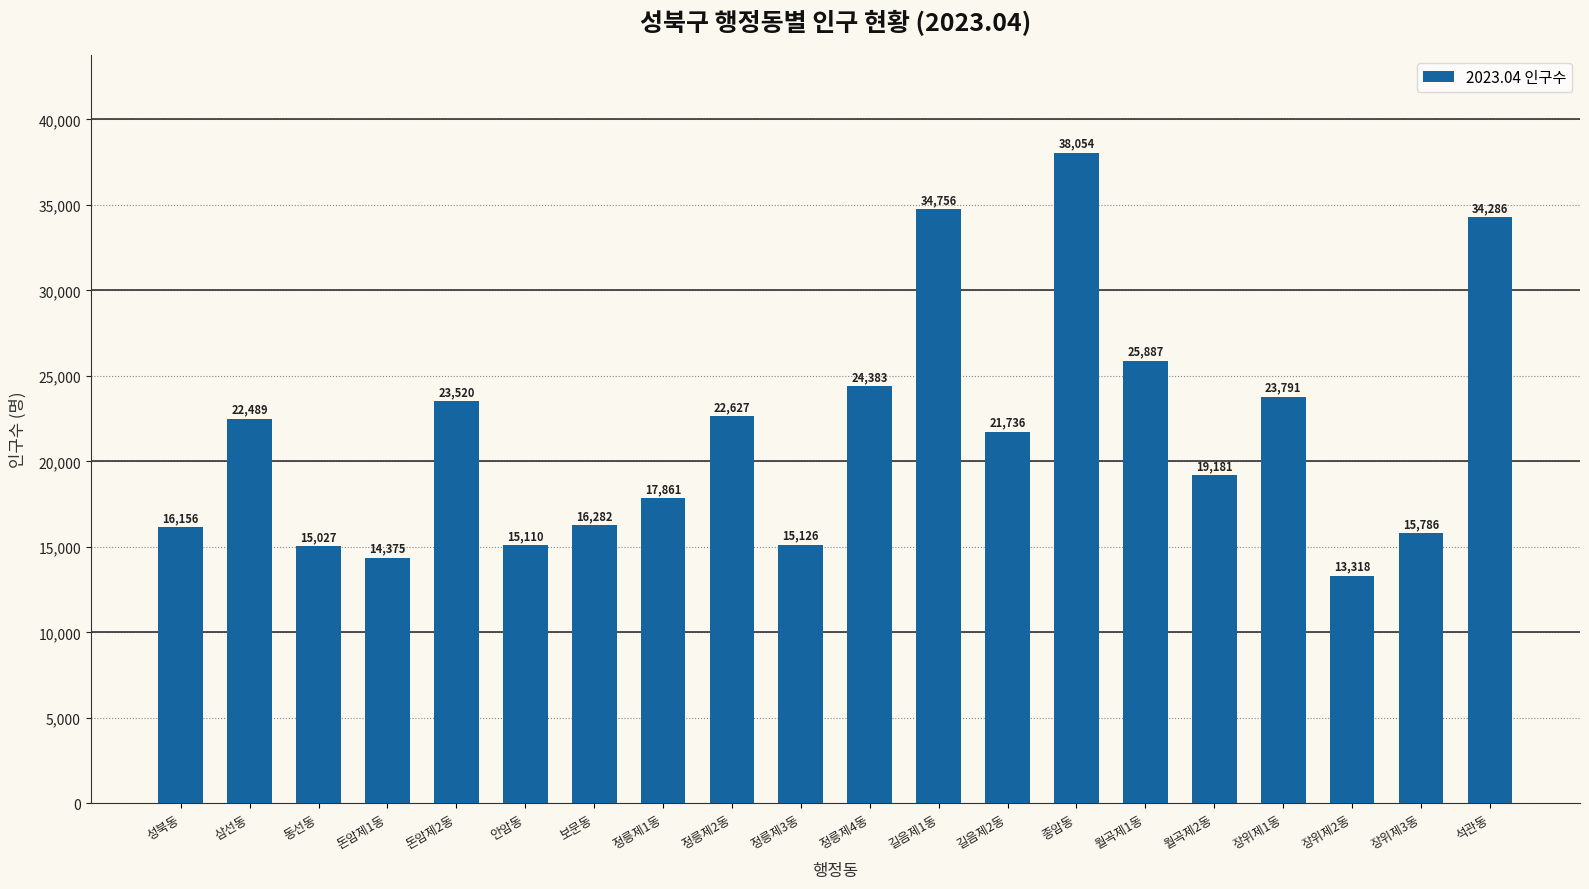

True or false: the data shows 40344 at 정릉제4동.

False